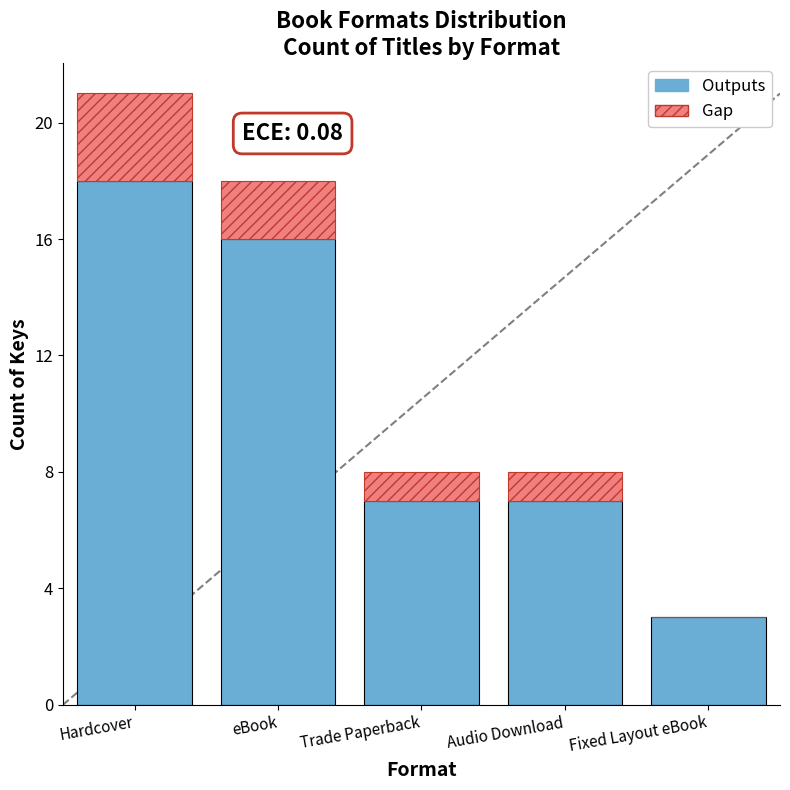

What is the total value across all series at Trade Paperback?

8